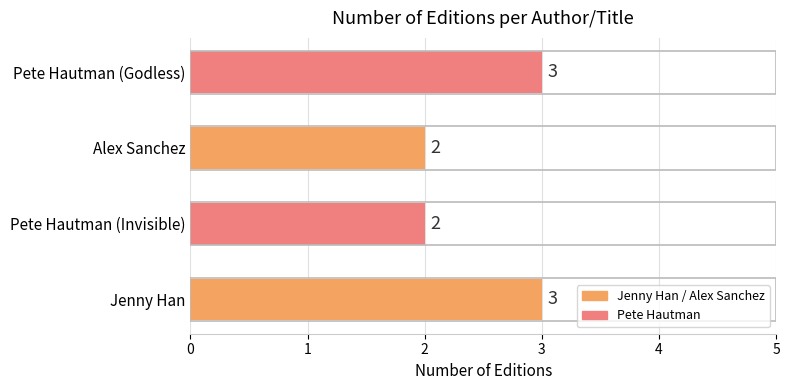

Count the number of data series in this chart.

1